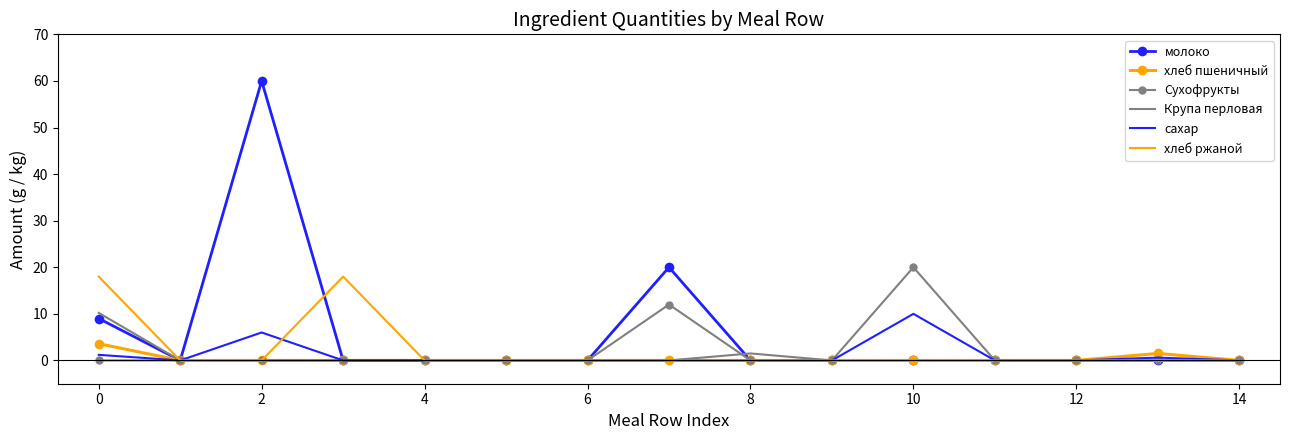

What is the greatest value displayed?

60.0